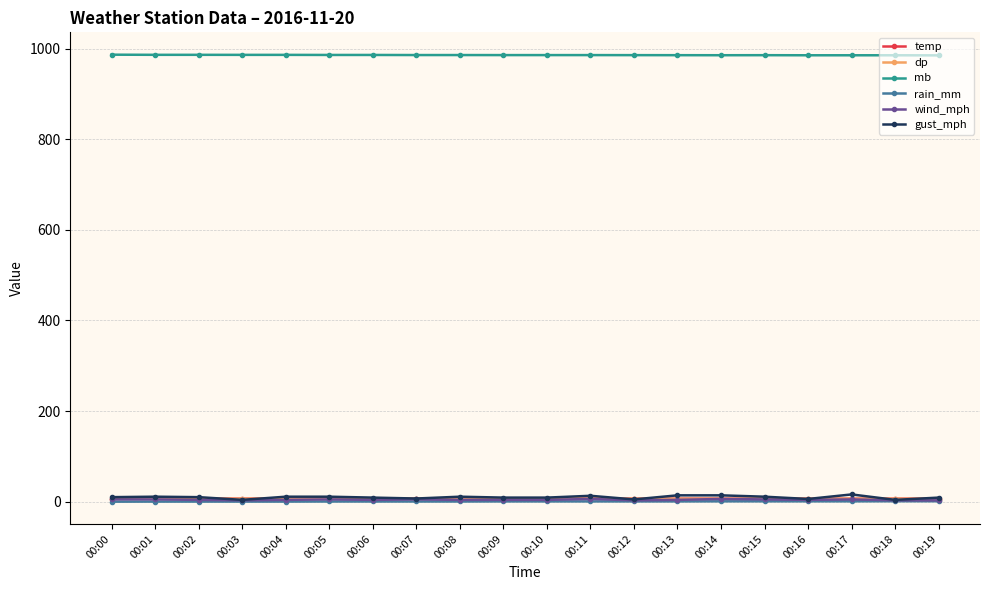

Which series has the largest range (max minus min)?

gust_mph